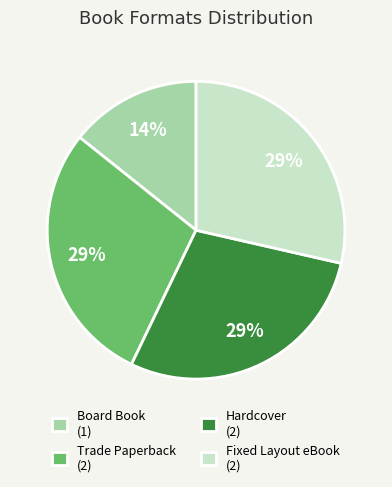

Which category has the smallest portion of the pie?

Board Book (1)